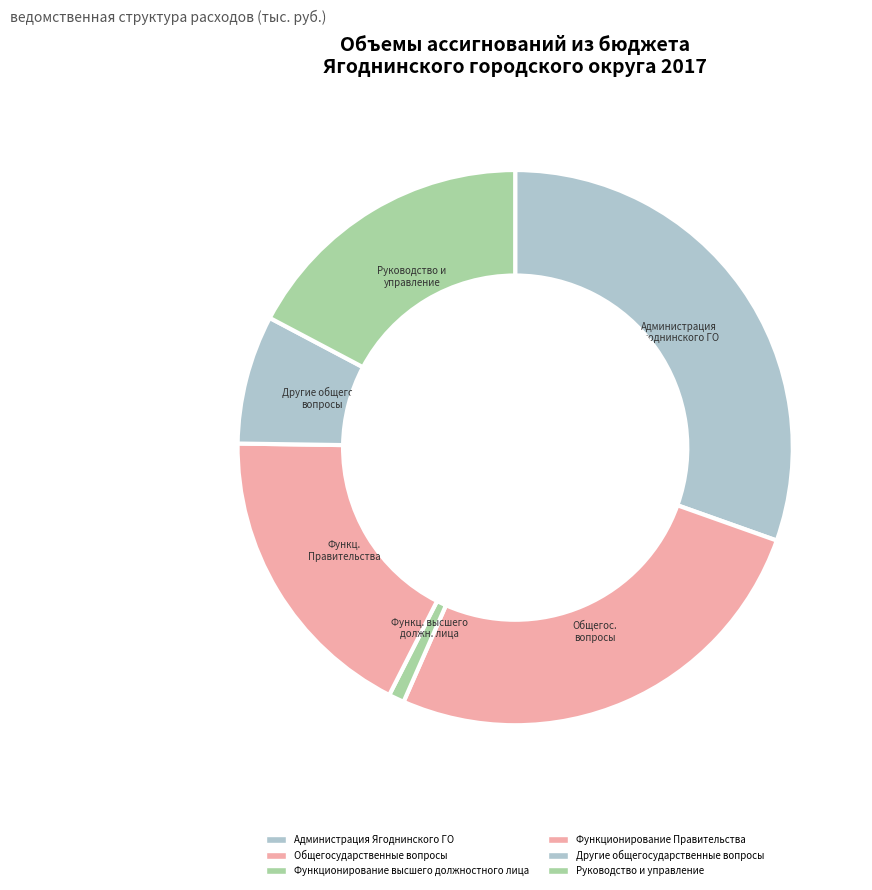

Count the number of slices in the pie.

6